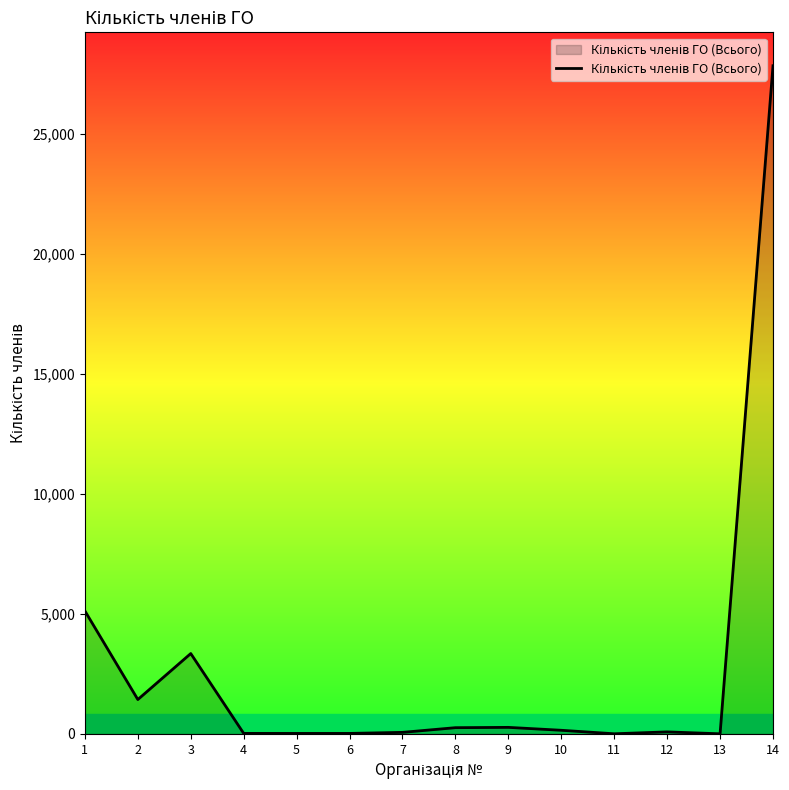

What is the difference between the values at 13 and 8?

255